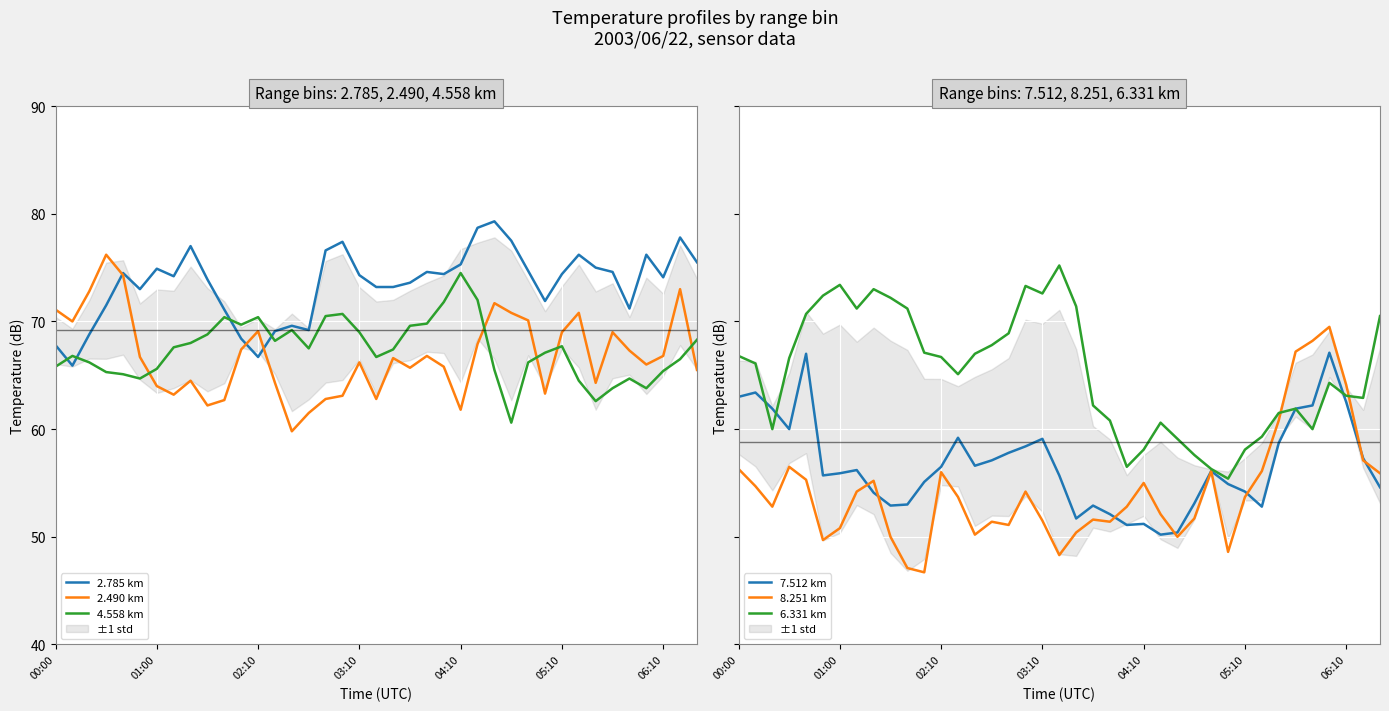

What is the minimum value for 2.490 km?

59.8